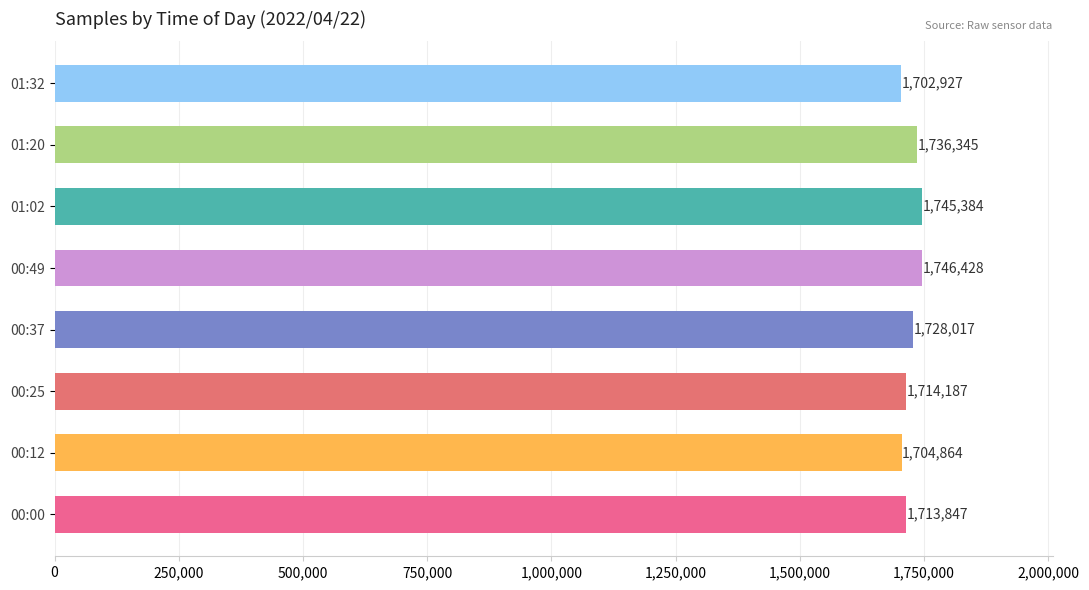

Is it true that the value at 00:25 is 1131937?

False